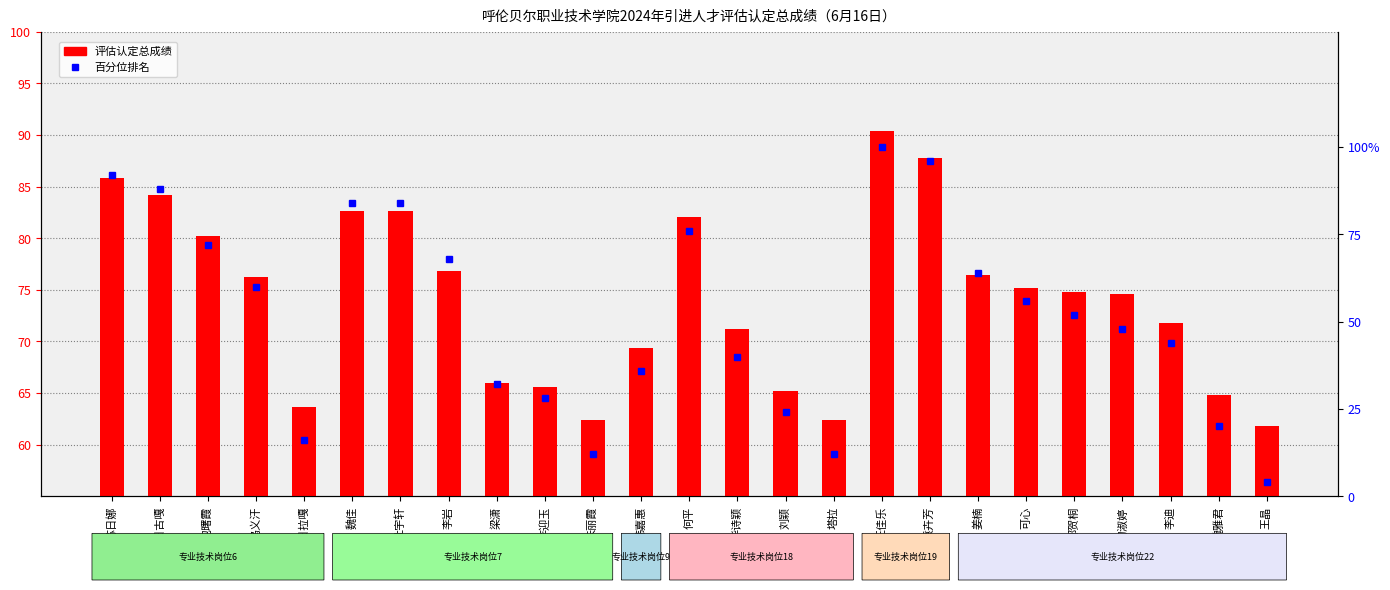

What position from the right is 李岩?

18